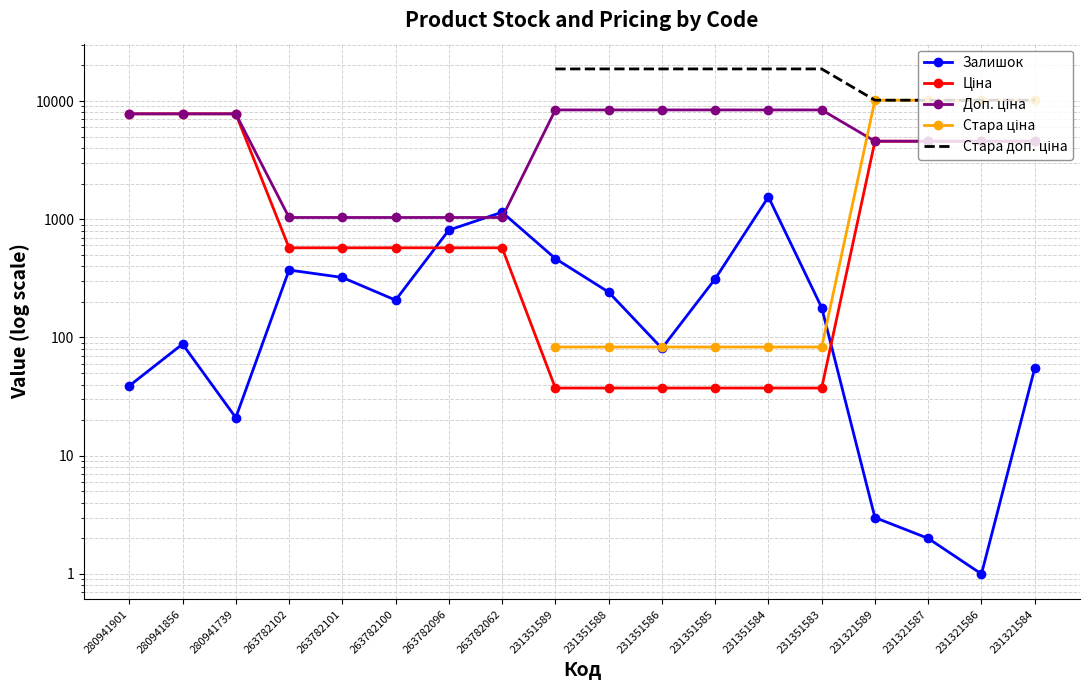

How many lines are shown in the chart?

5